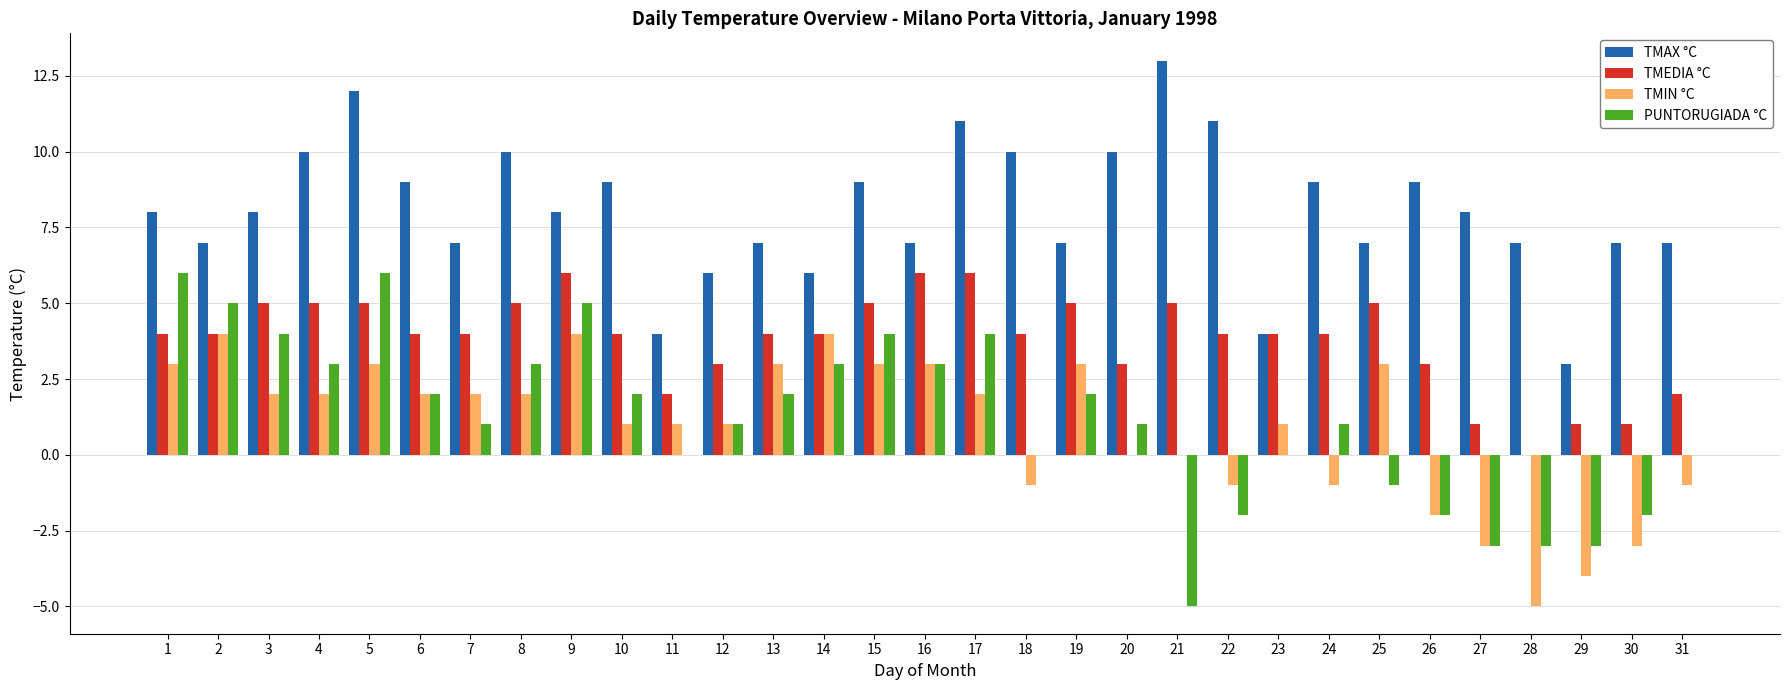

At which category does the chart reach its peak across all series?

21